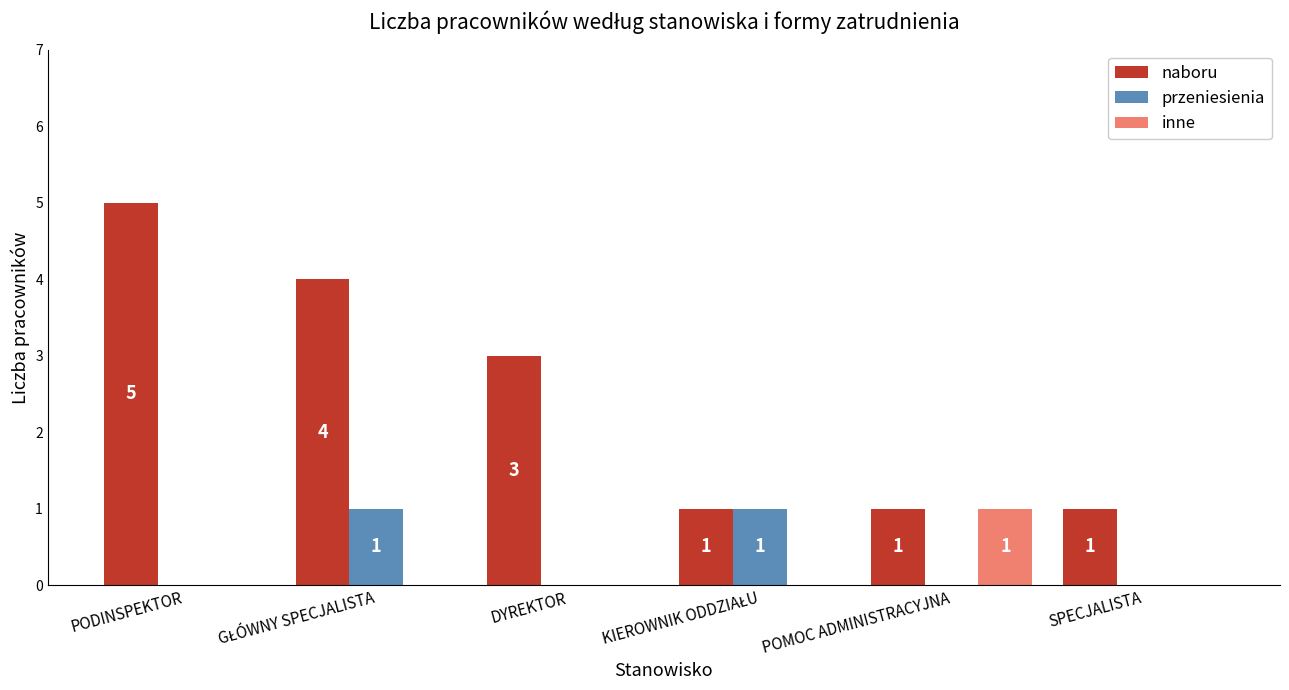

How many data points does each series have?

6